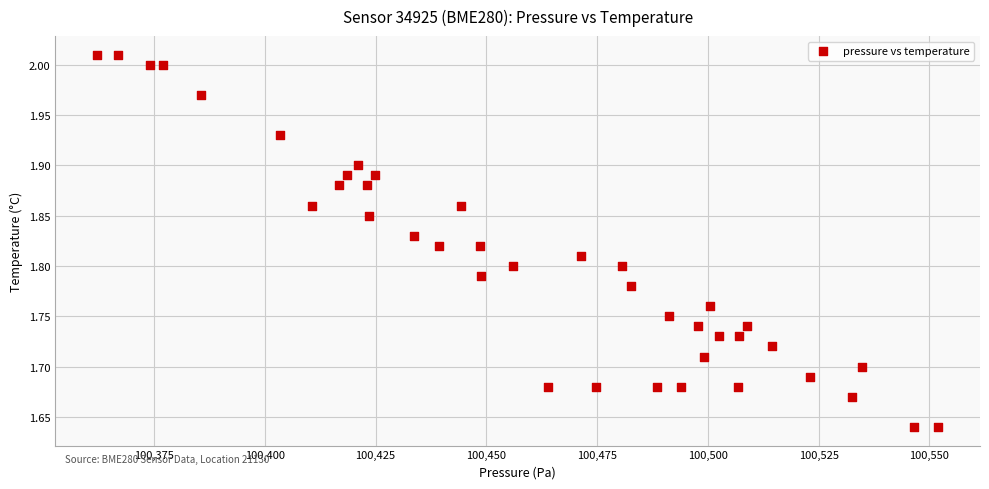

What is the range of X values (max minus min)?

189.8